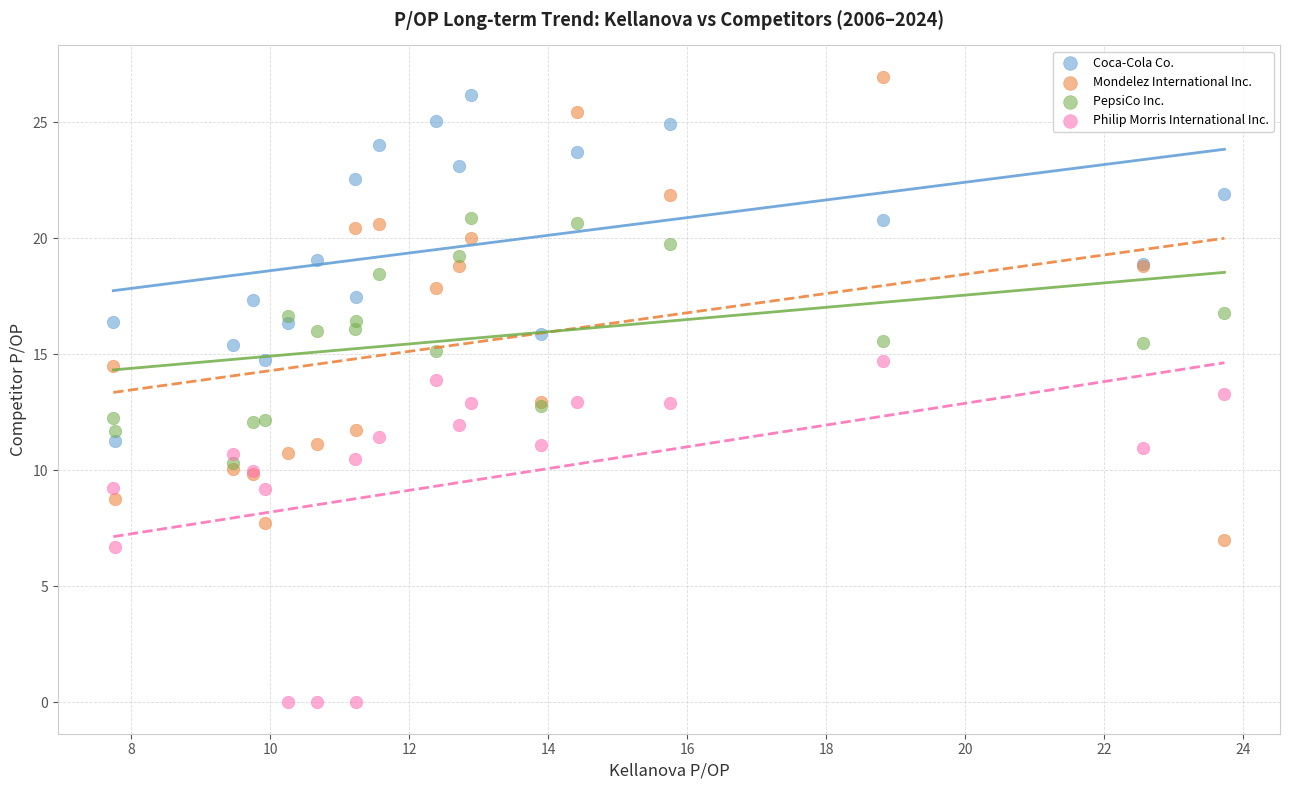

What are all the series names shown in the legend?

Coca-Cola Co., Mondelez International Inc., PepsiCo Inc., Philip Morris International Inc.